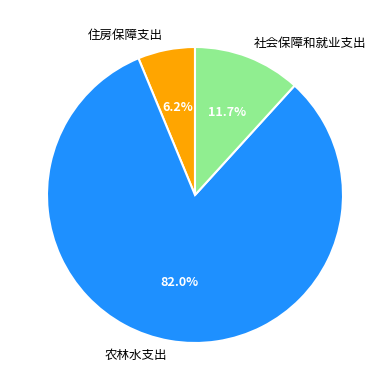

Which category has the biggest portion of the pie?

农林水支出